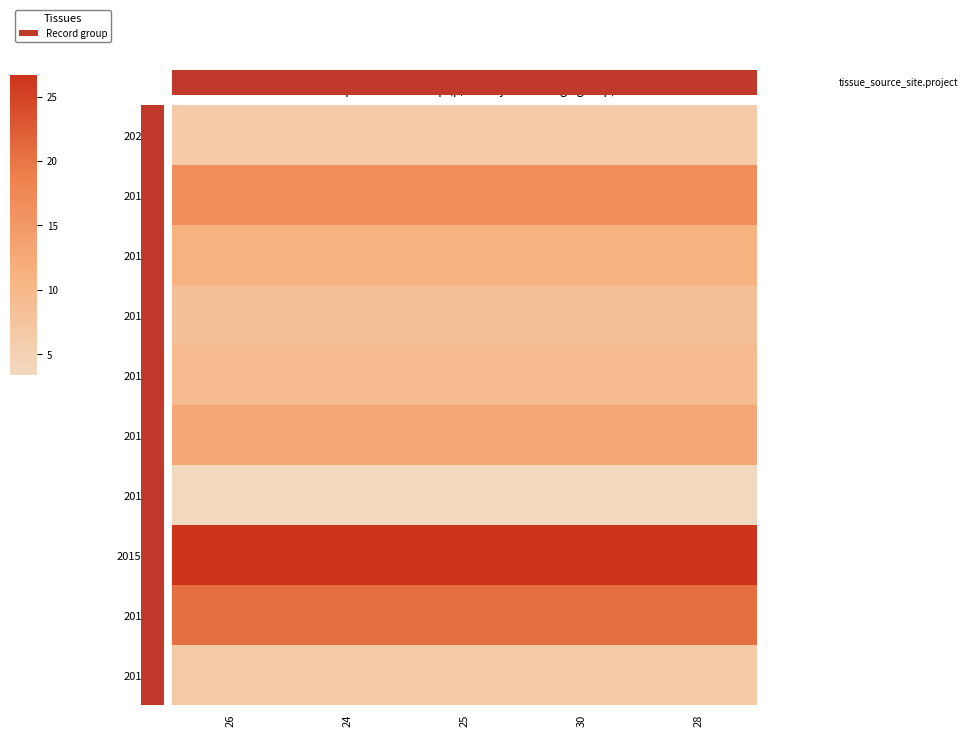

Which has a higher value, 24 or 30?

24